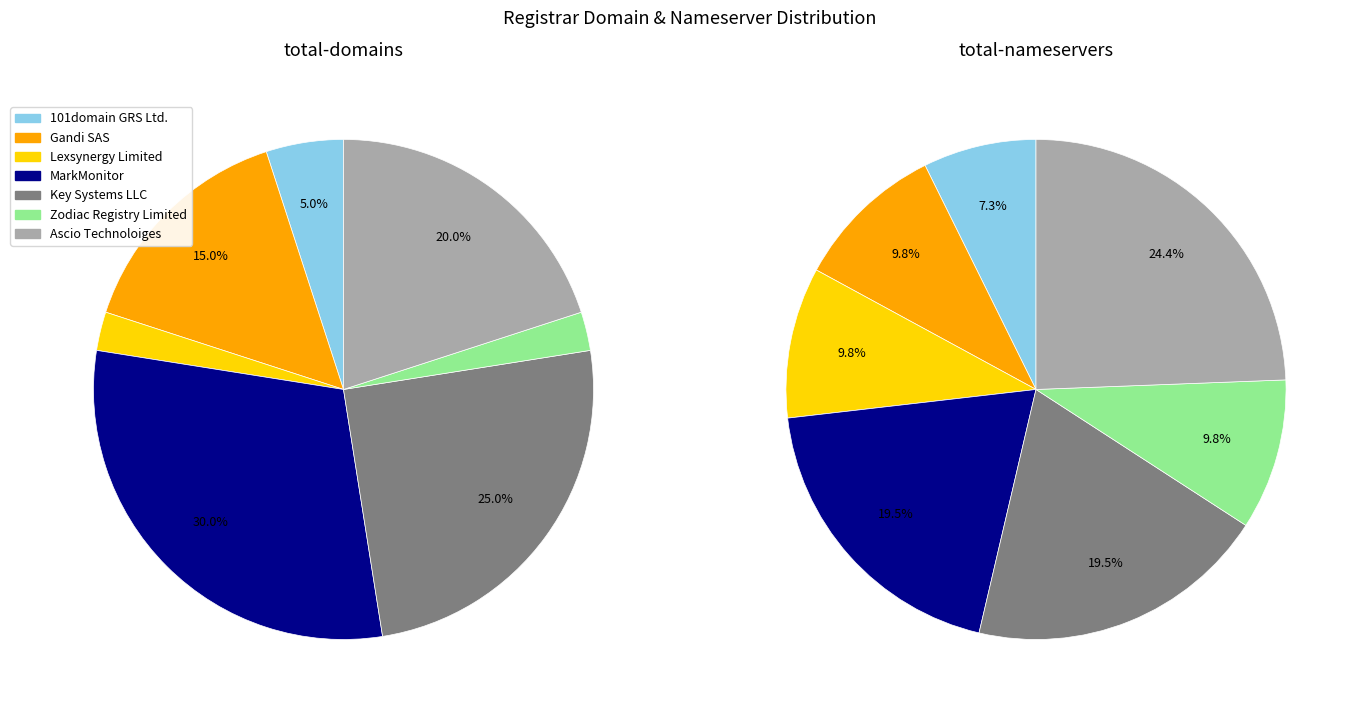

Which series has the largest range (max minus min)?

total_domains